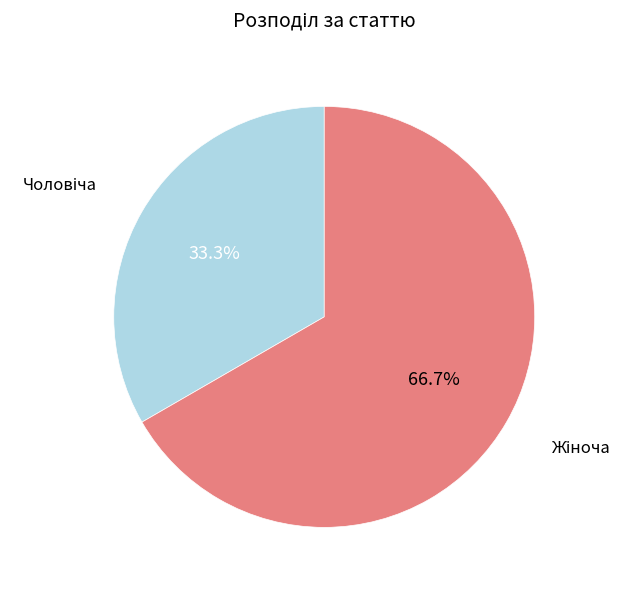

Is there any slice that represents more than half of the pie?

Yes